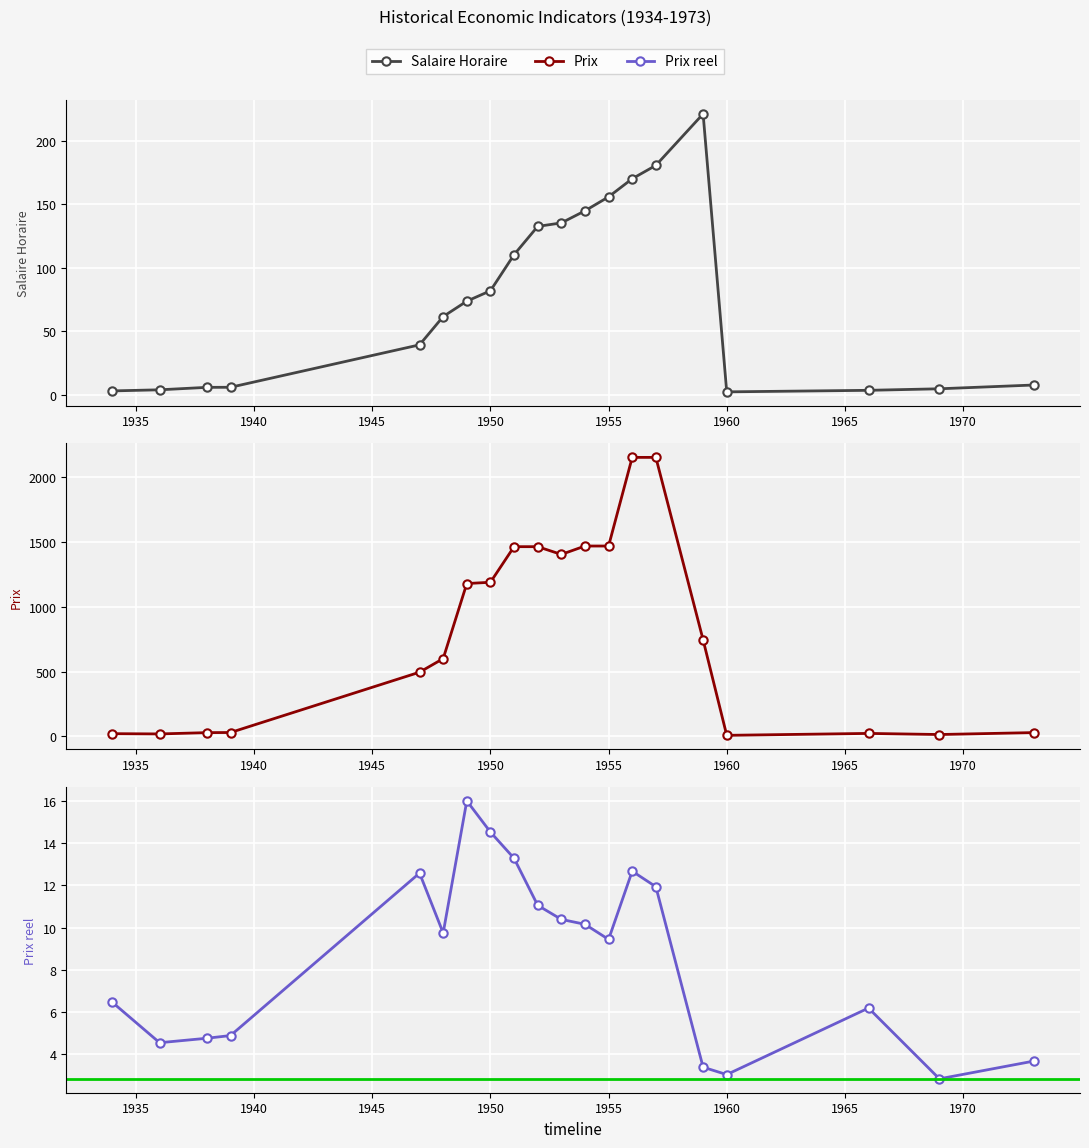

True or false: Prix has more than 0 points higher than both neighbors.

True